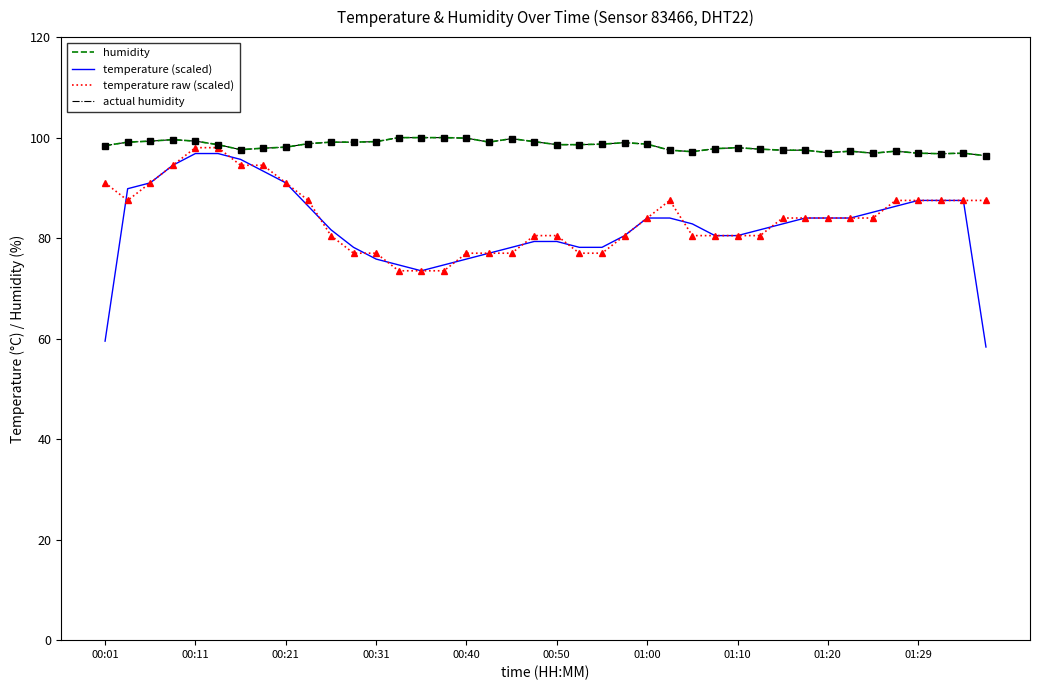

At how many categories does at least one series exceed 58?

40